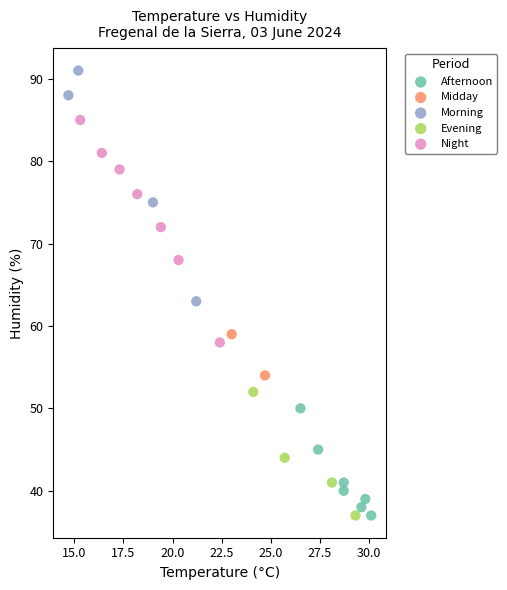

What are all the series names shown in the legend?

Afternoon, Midday, Morning, Evening, Night